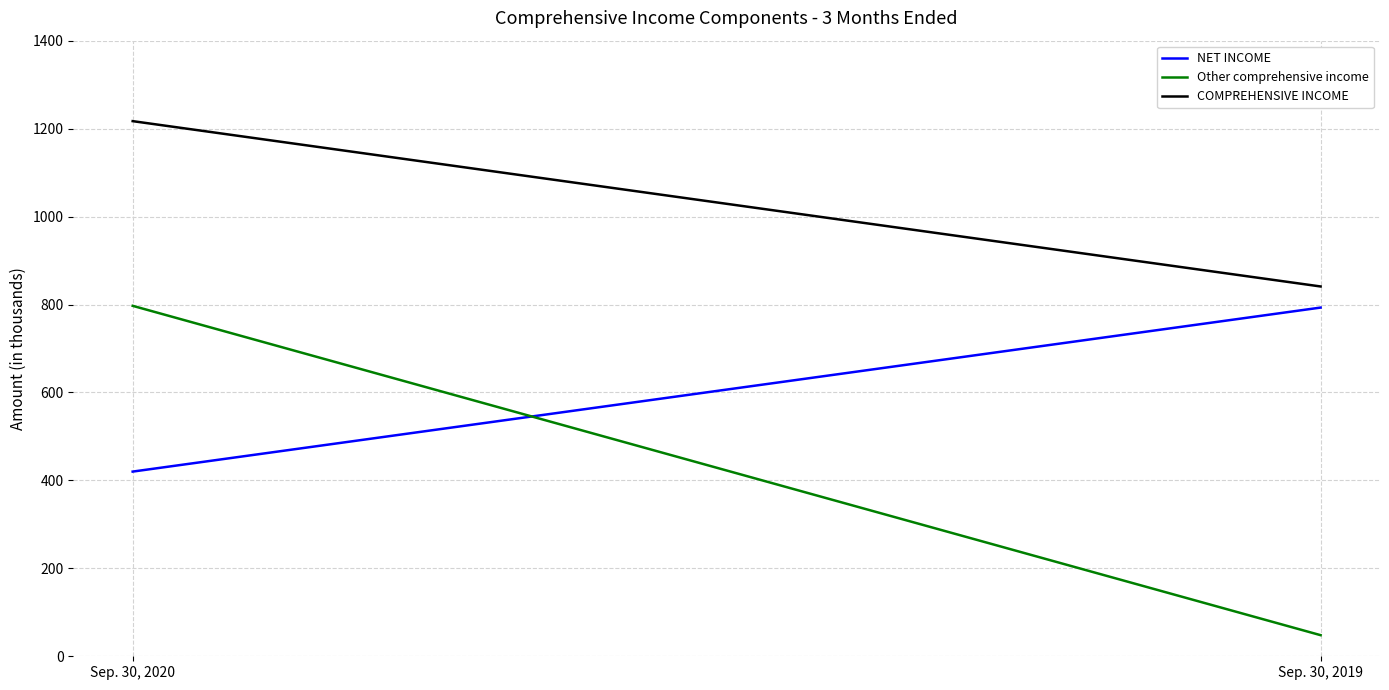

What is the average value of the COMPREHENSIVE INCOME series?

1029